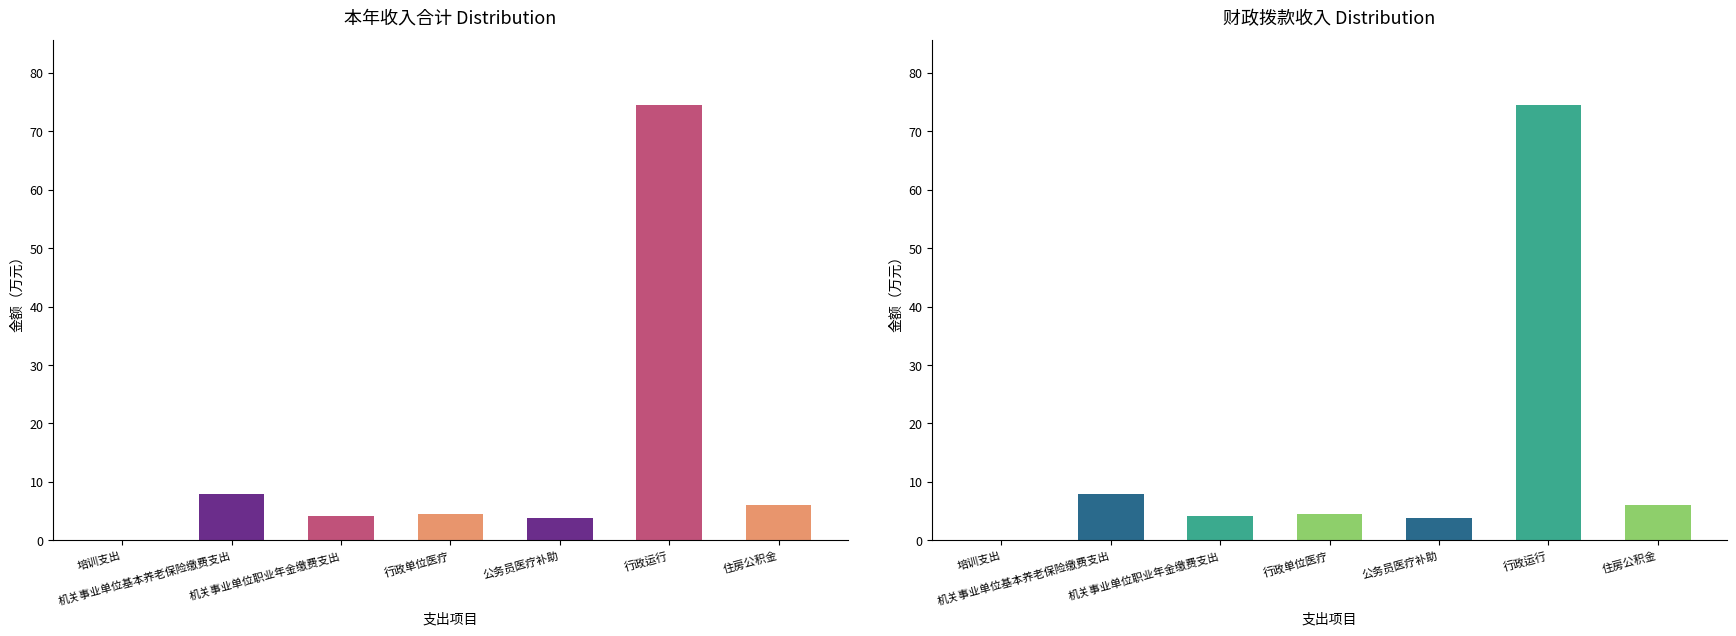

What is the total value across all series at 住房公积金?

12.0